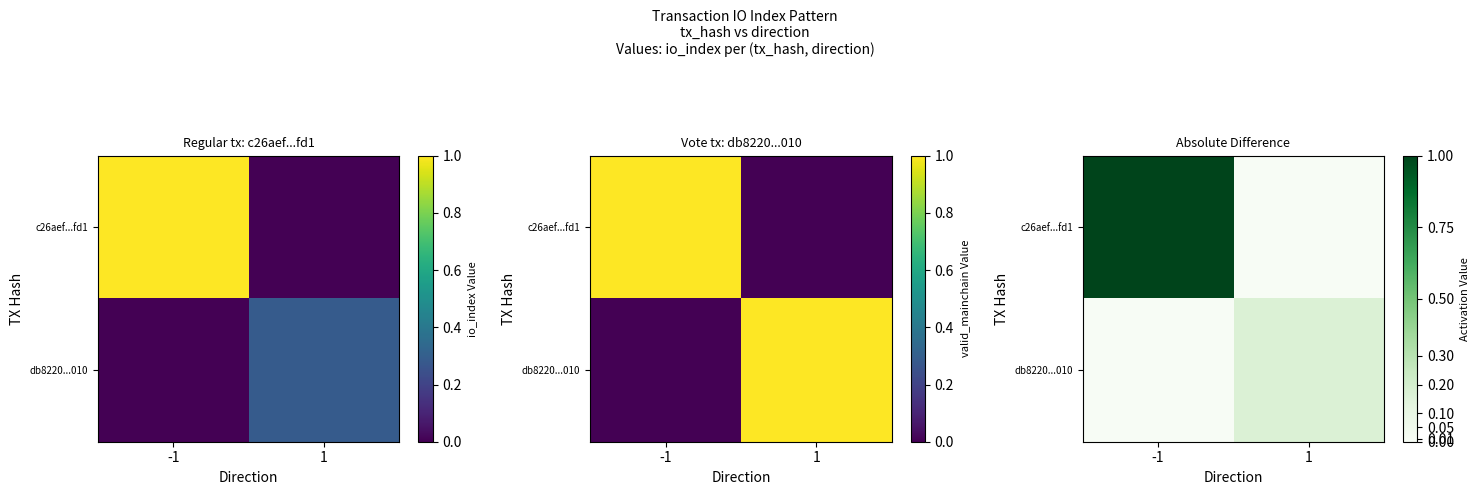

What is the sum of the db8220...010 values at 1 and -1?

0.2